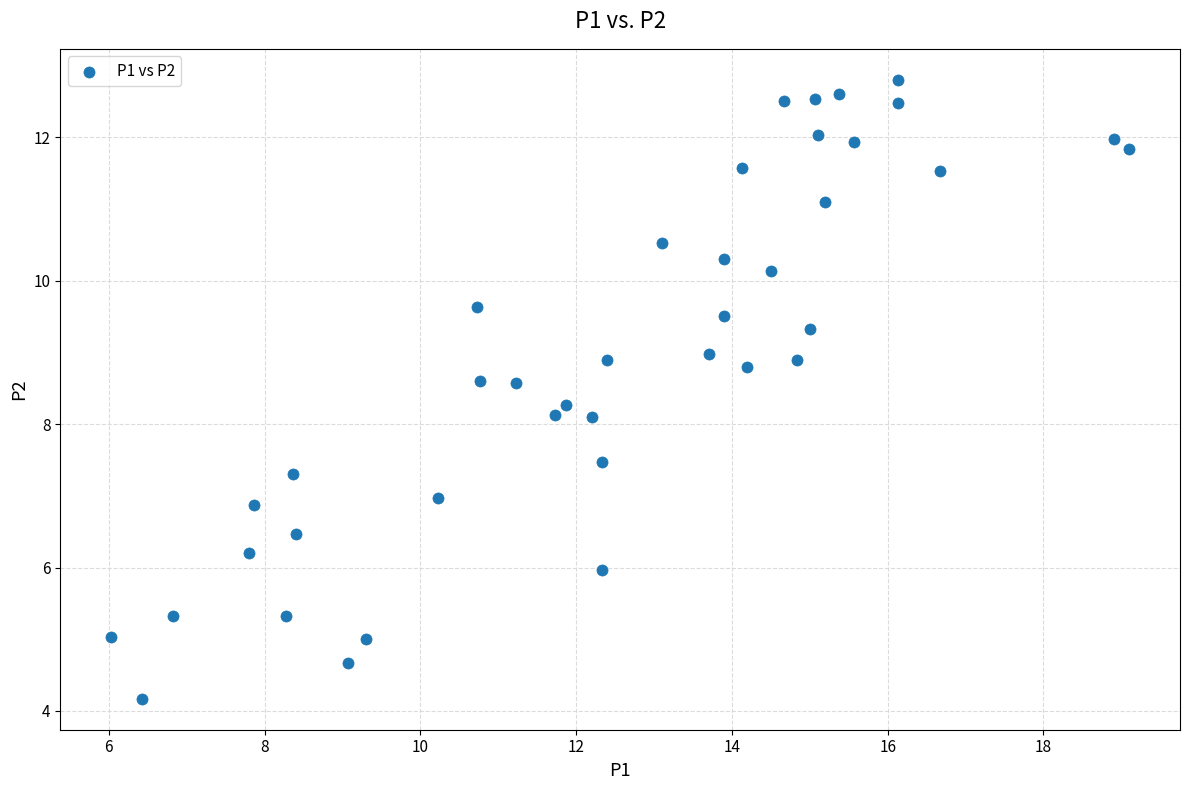

What is the range of X values (max minus min)?

13.1